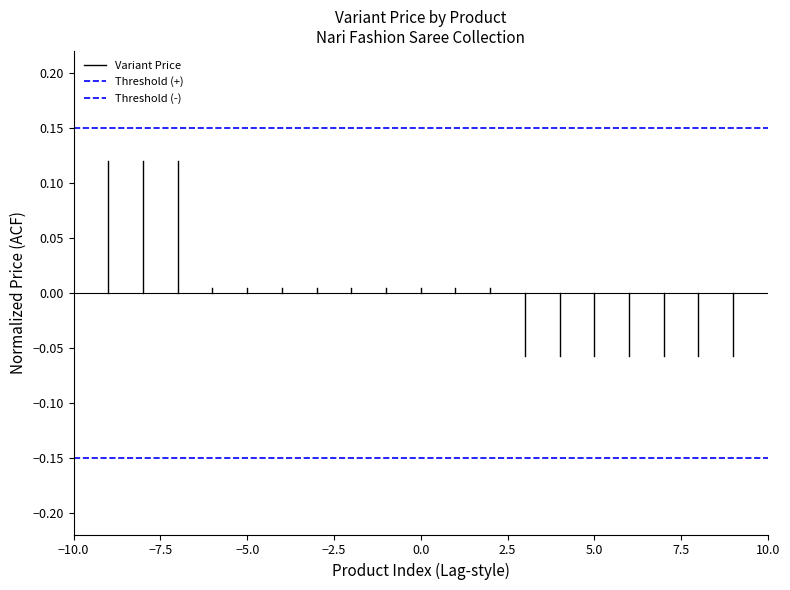

What is the value of the Threshold (+) point at the 2nd from the left?

0.1